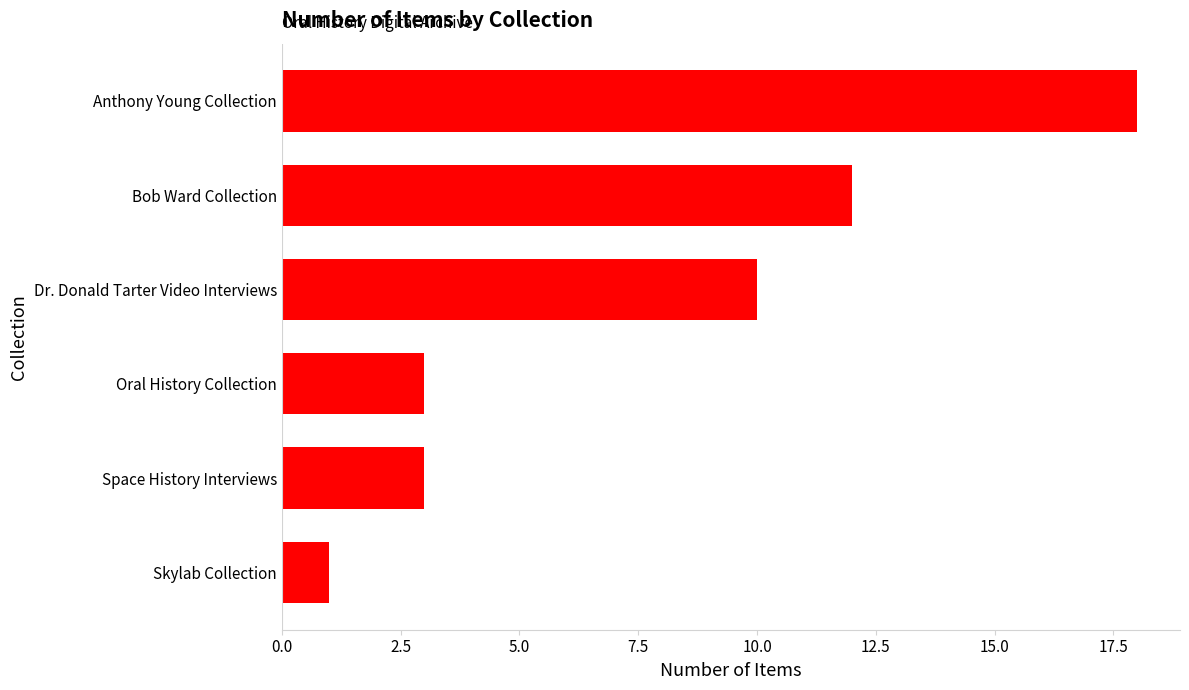

Reading bottom to top, extract all data points from this chart.

1	3	3	10	12	18